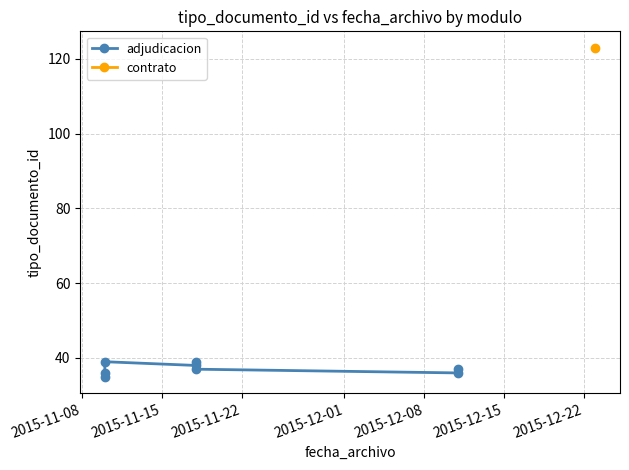

How many data points does each series have?

8